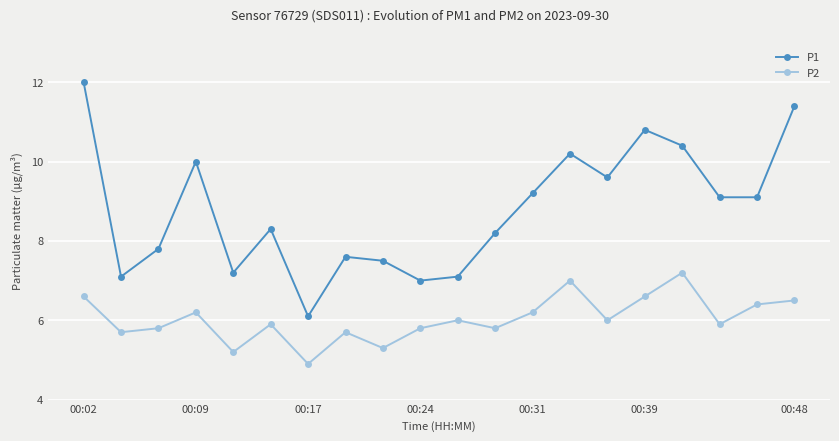

Reading left to right, what are all the values shown in this chart?

P1: 12.0	7.1	7.8	10.0	7.2	8.3	6.1	7.6	7.5	7.0	7.1	8.2	9.2	10.2	9.6	10.8	10.4	9.1	9.1	11.4
P2: 6.6	5.7	5.8	6.2	5.2	5.9	4.9	5.7	5.3	5.8	6.0	5.8	6.2	7.0	6.0	6.6	7.2	5.9	6.4	6.5